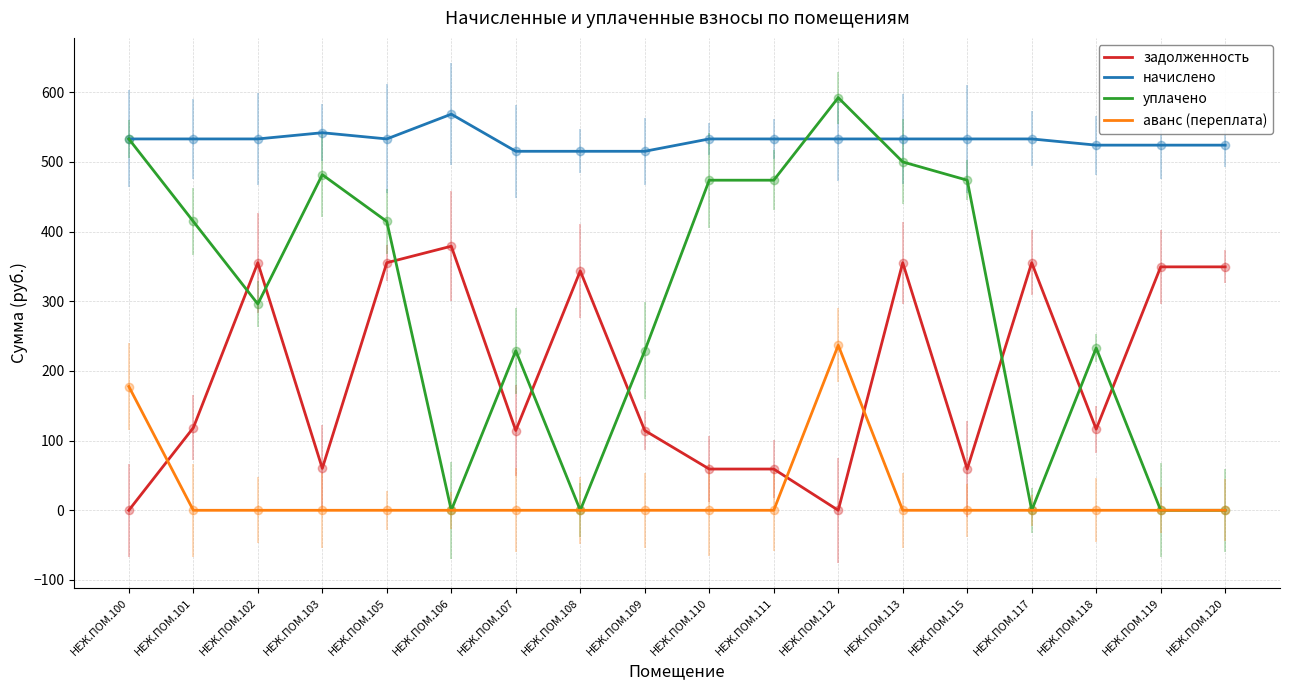

What is the total value across all series at НЕЖ.ПОМ.110?

1066.0